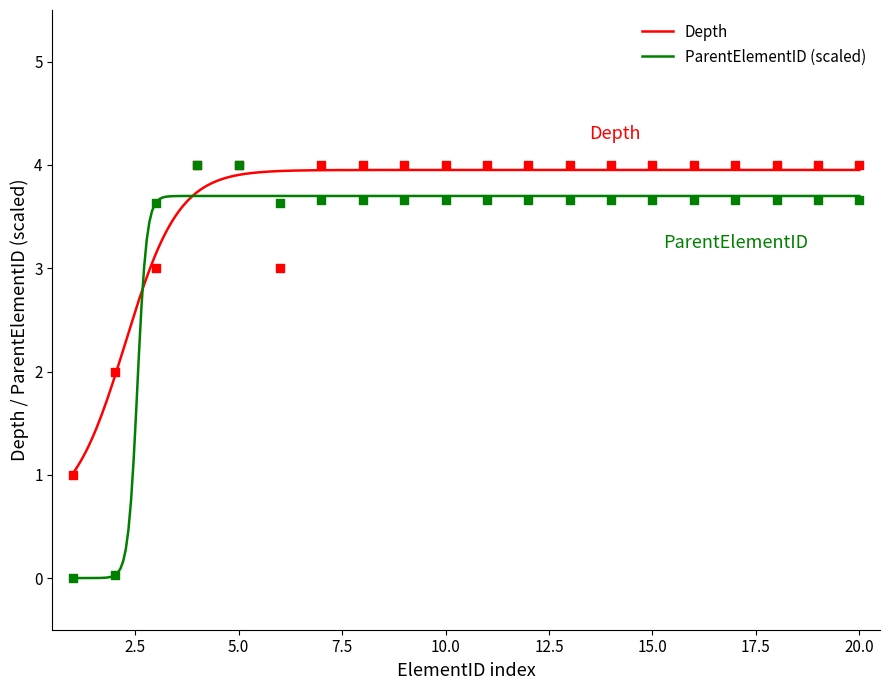

What is the ratio of the value at 0.0 to the value at 14?

0.2